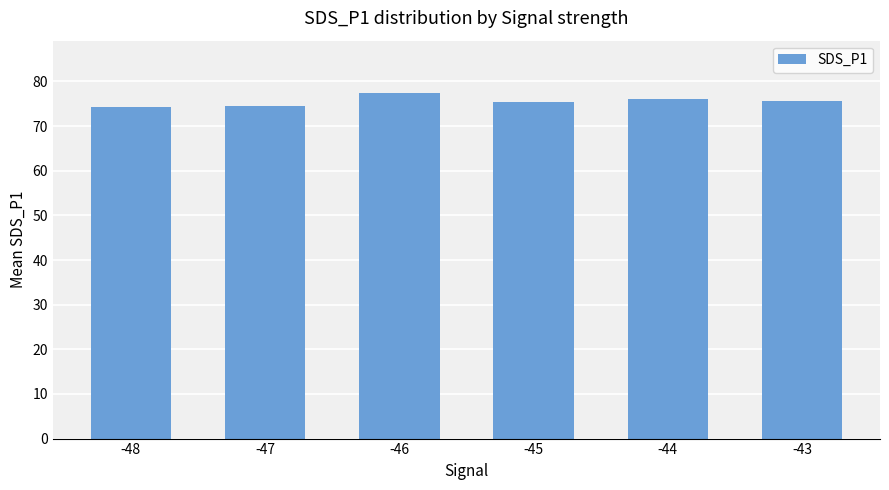

What is the difference between the maximum and minimum values?

3.2